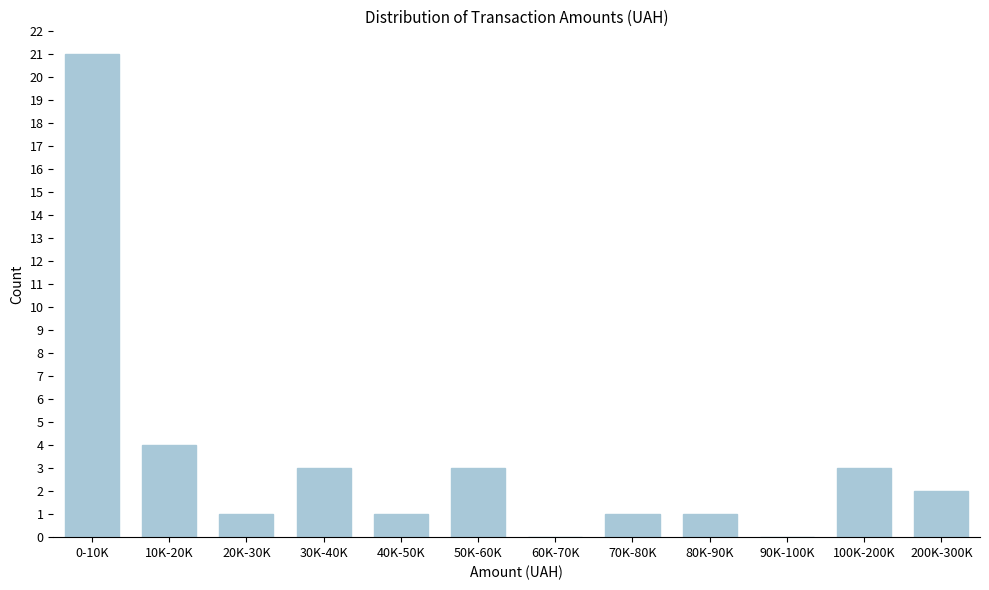

Reading left to right, extract all data points from this chart.

0-10K=21	10K-20K=4	20K-30K=1	30K-40K=3	40K-50K=1	50K-60K=3	60K-70K=0	70K-80K=1	80K-90K=1	90K-100K=0	100K-200K=3	200K-300K=2